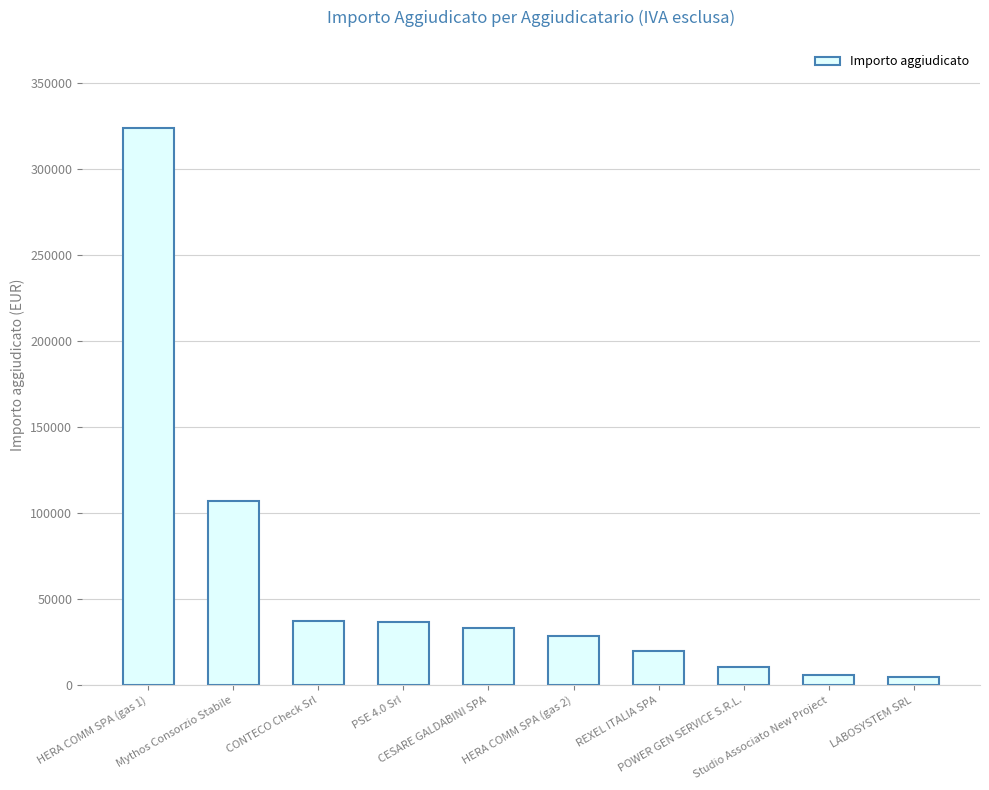

Is it true that the value at HERA COMM SPA (gas 2) is 42481.5?

False